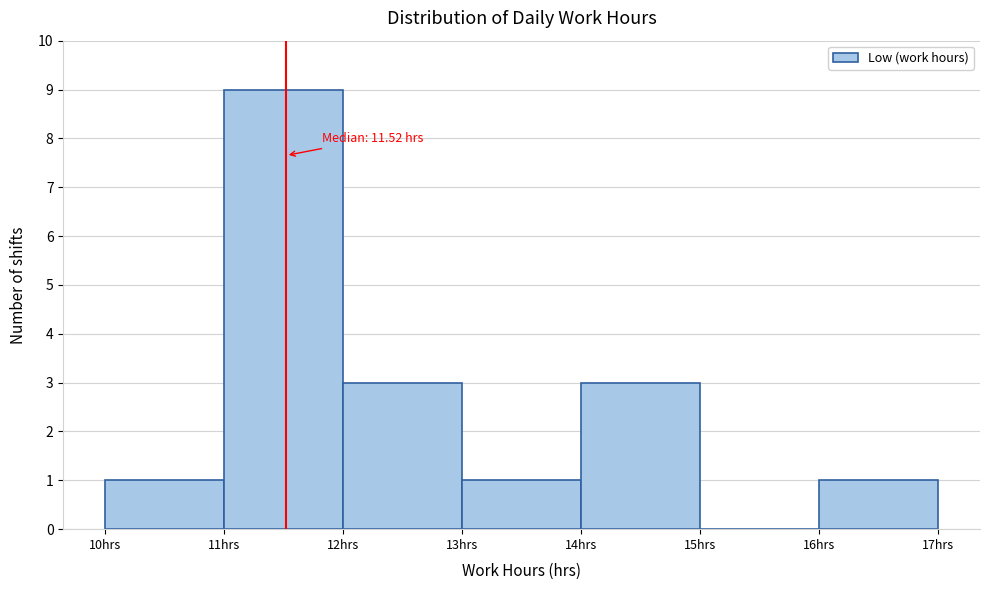

Which range on the x-axis has the tallest bar?

11 to 12